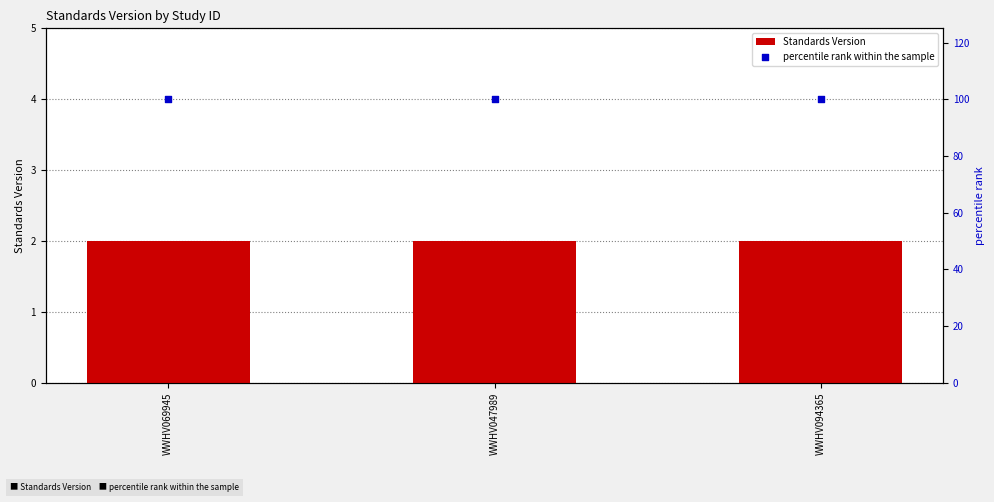

Is the value of Standards Version at WWHV094365 greater than the value of percentile rank within the sample at WWHV047989?

No